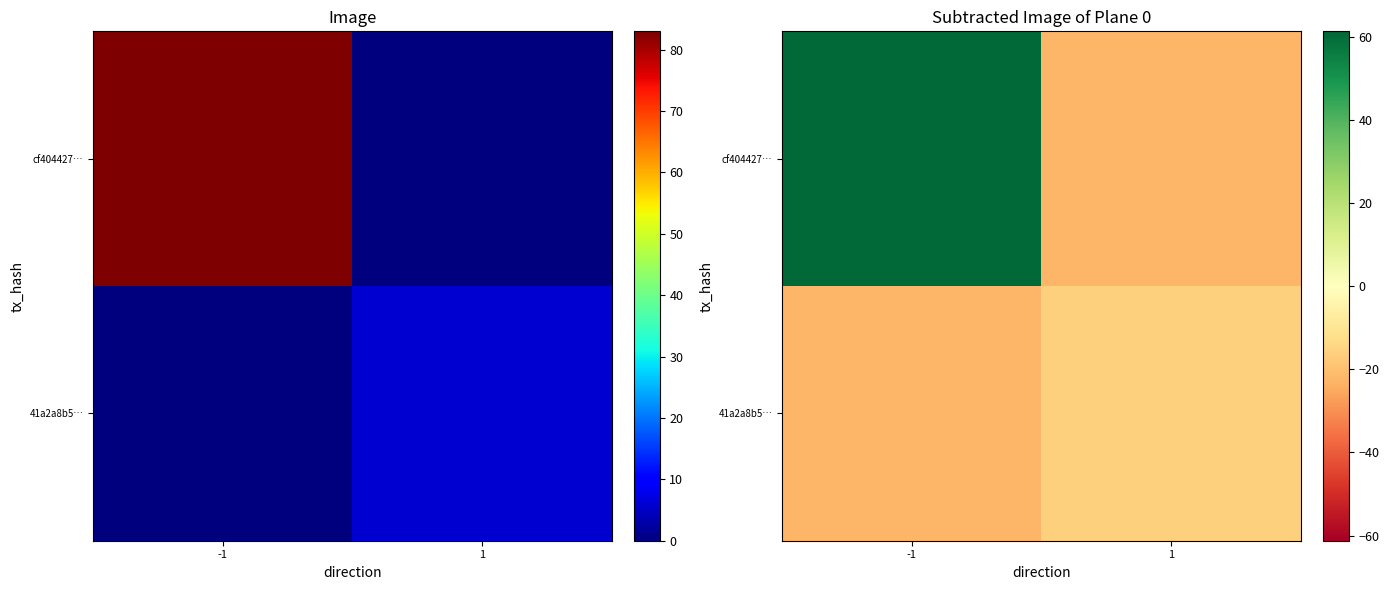

Count the number of data series in this chart.

2